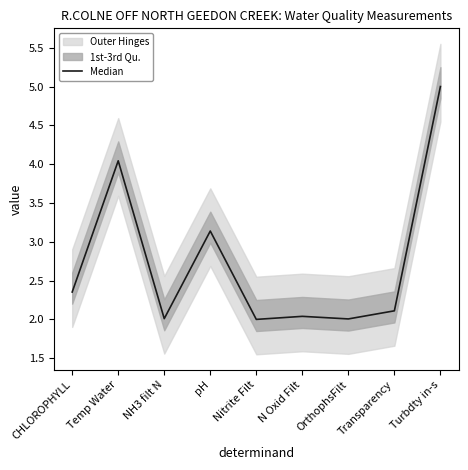

List the labels in order of value, largest first.

Turbdty in-s, Temp Water, pH, CHLOROPHYLL, Transparency, N Oxid Filt, NH3 filt N, OrthophsFilt, Nitrite Filt